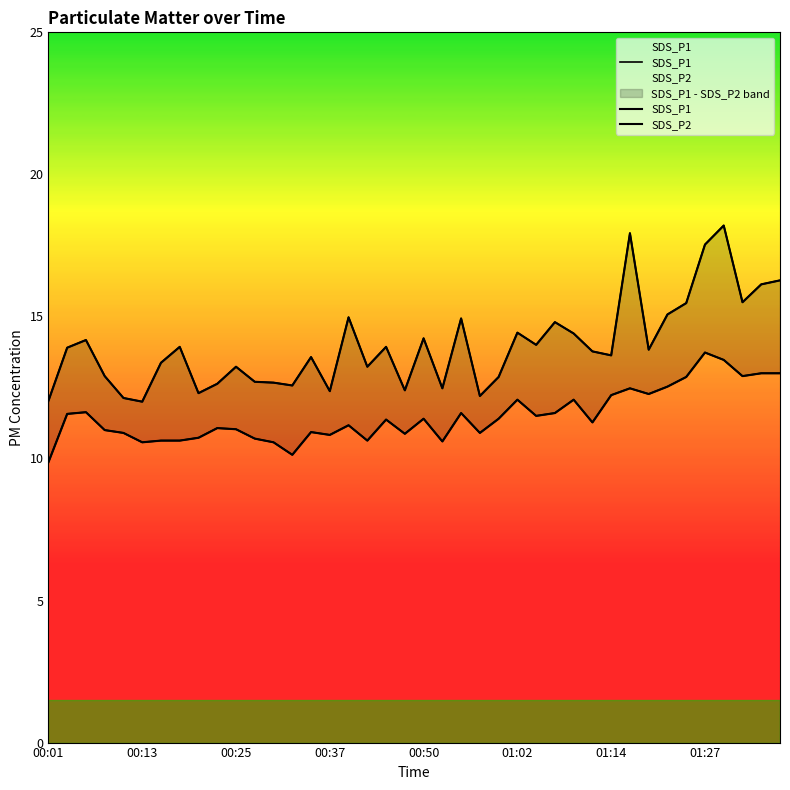

What are all the series names shown in the legend?

SDS_P1, SDS_P2